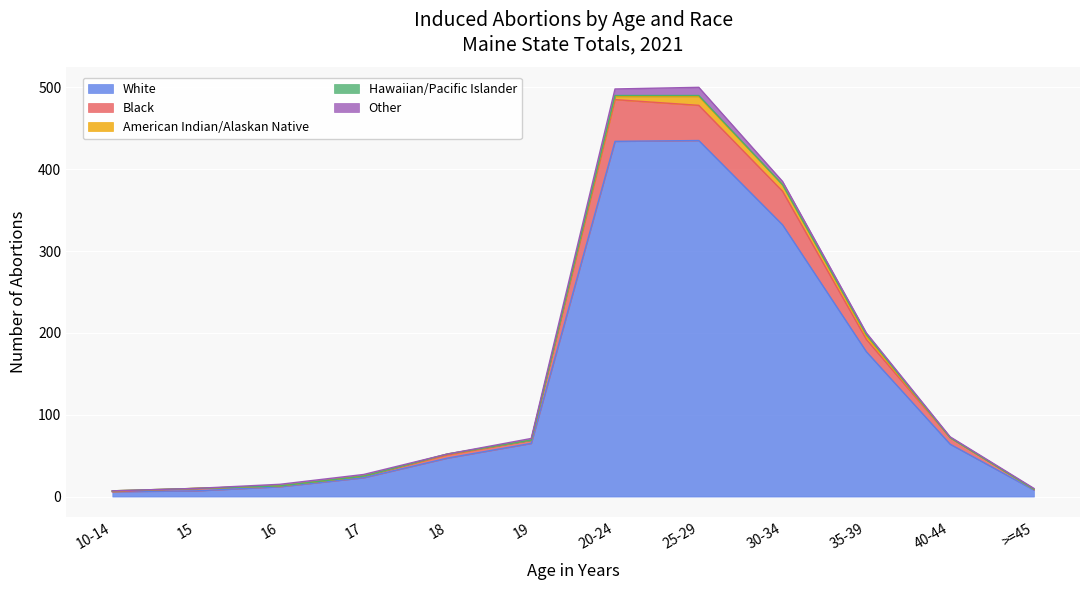

Is it true that Other equals 2 at 30-34?

False